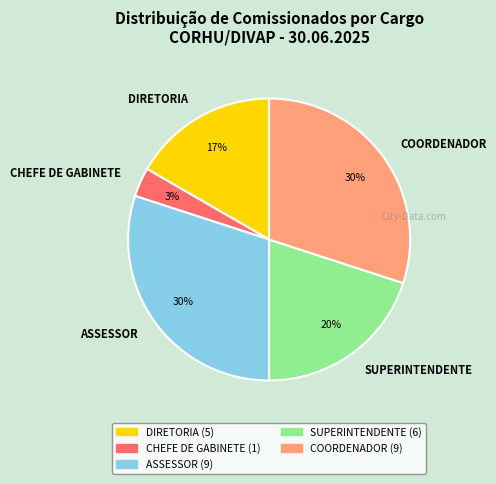

Which category has the smallest portion of the pie?

CHEFE DE GABINETE